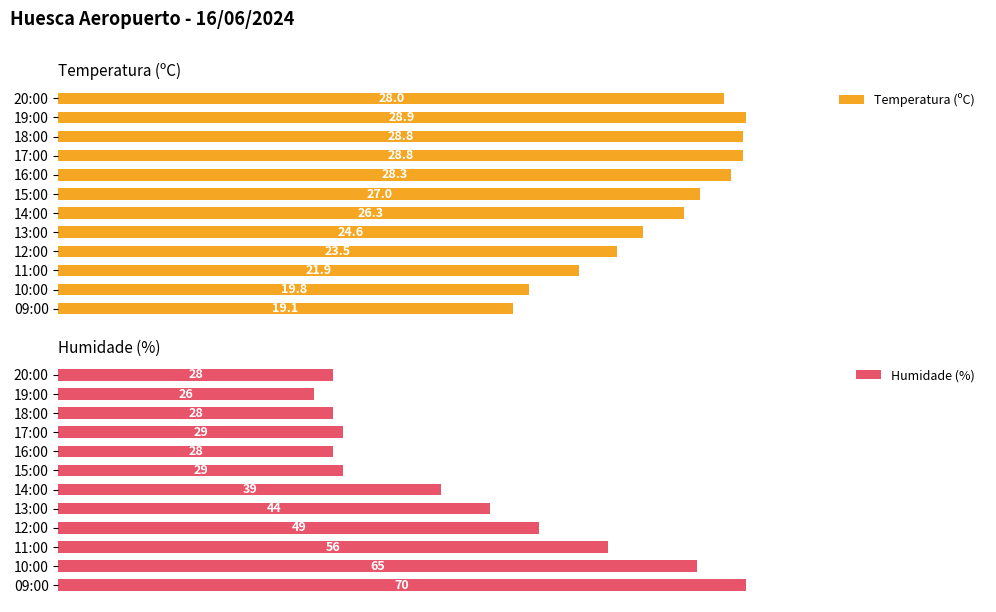

At which label is Temperatura (ºC) closest to 24?

12:00